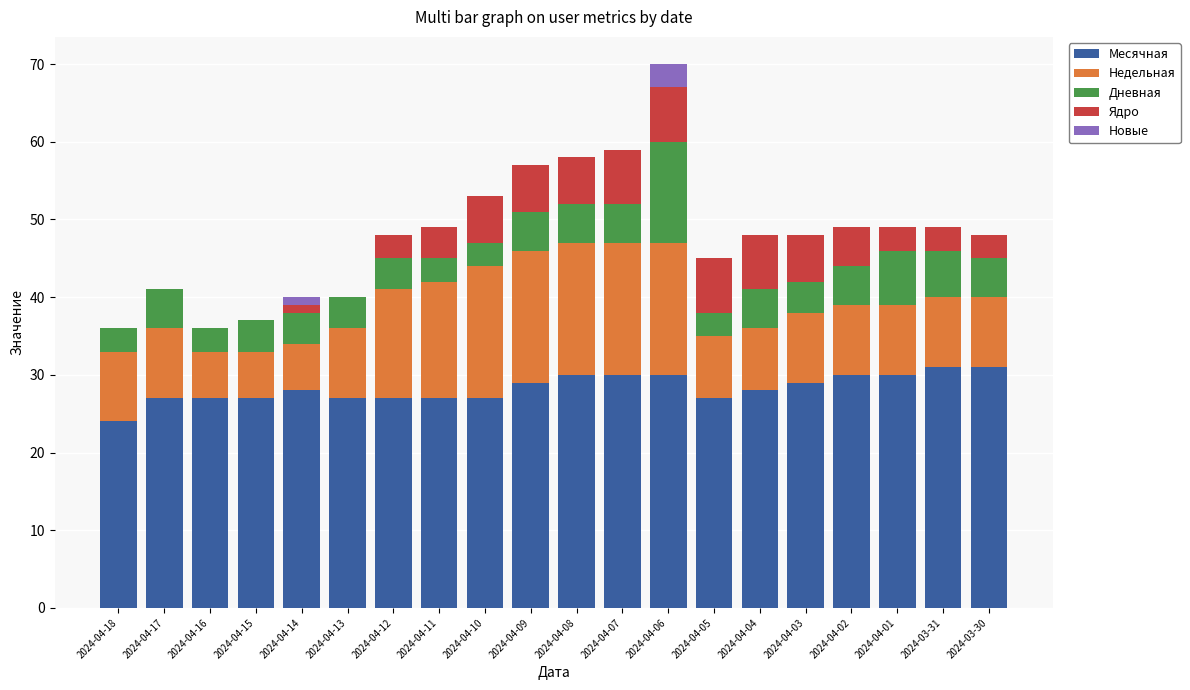

At which category is the sum across all series the highest?

2024-04-06